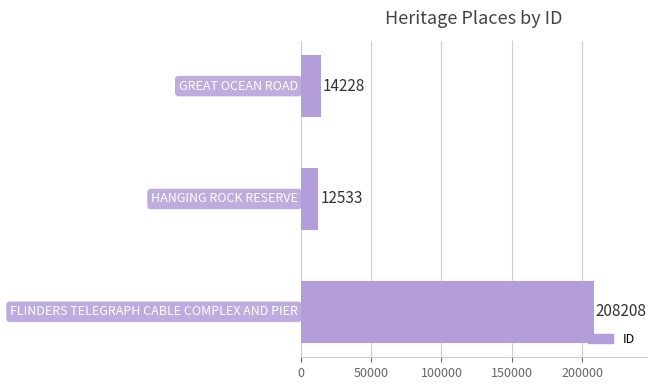

What is the value of the 3rd bar from the top?

208208